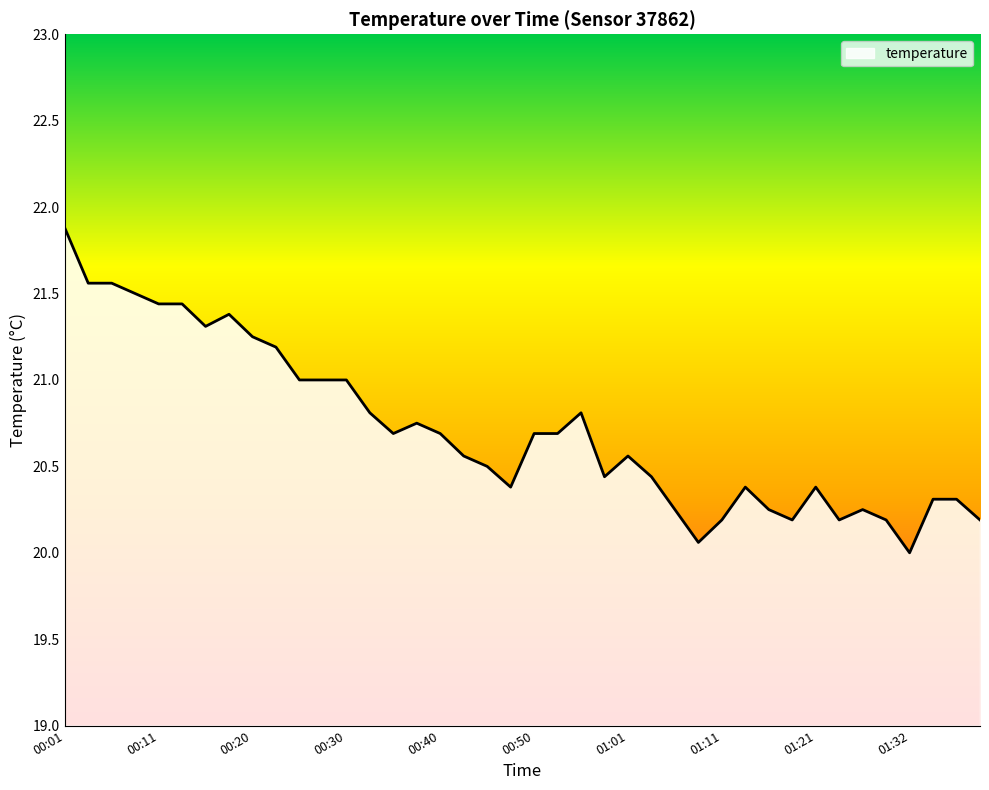

What is the difference between the second highest and minimum values?

1.6